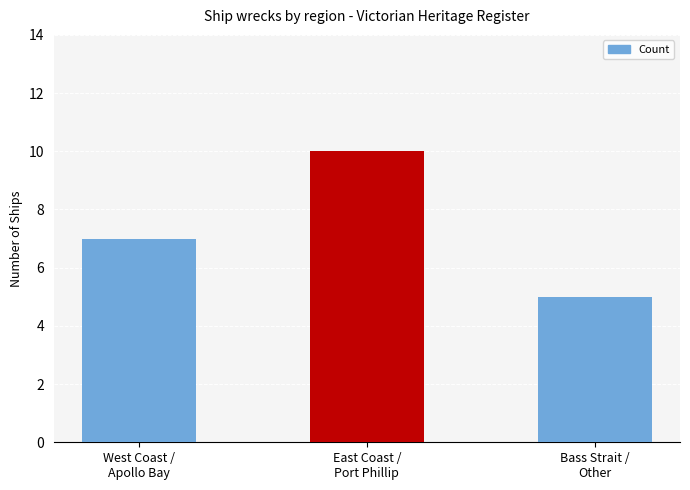

What is the minimum value shown in the chart?

5